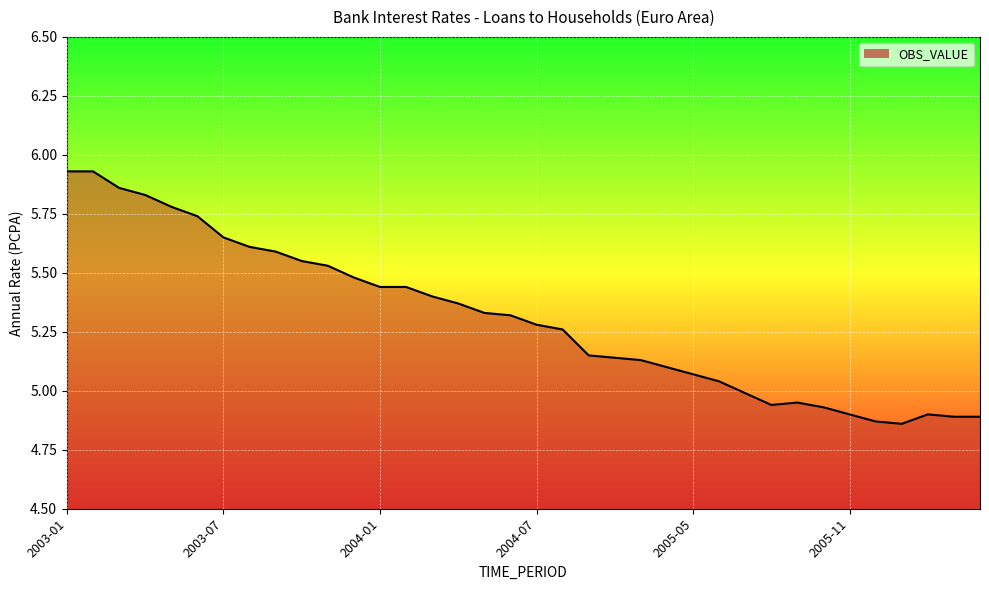

What is the difference between the maximum and minimum values?

1.1